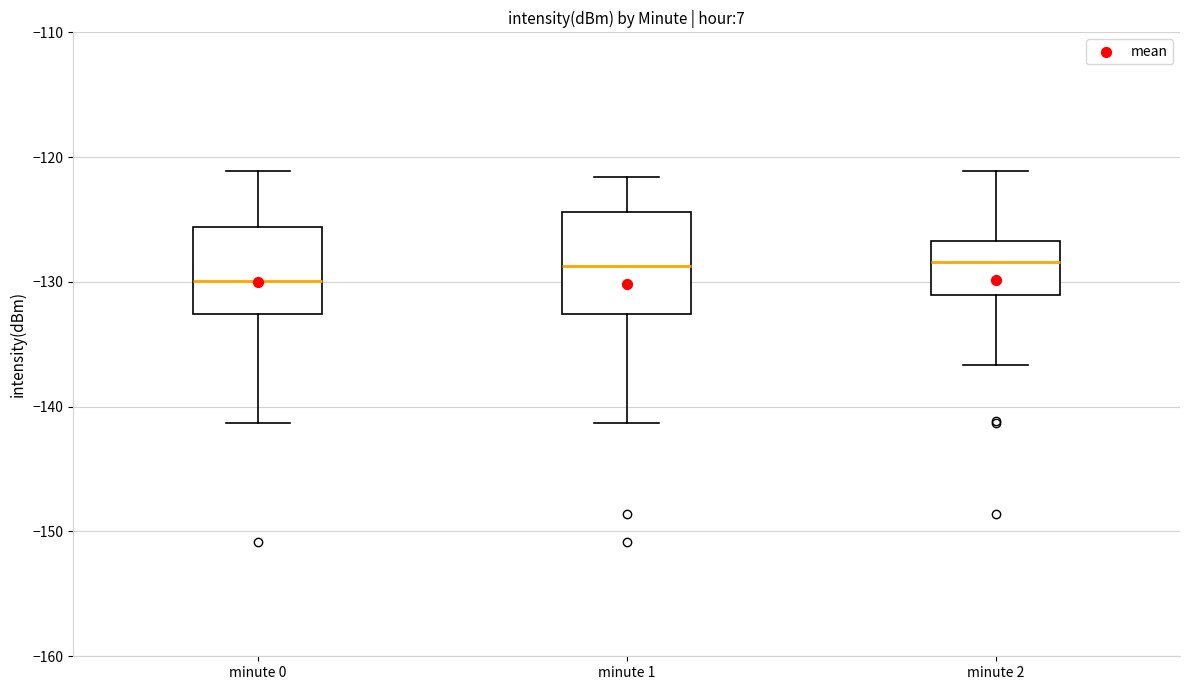

Reading left to right, transcribe this box plot: for each box, give where its median line is, the range the box spans, and where its two whiskers end, as read against the y-axis. The values are not printed on the chart, so give them approximately, as read against the axis.

minute 0: median -130, box -133 to -126, whiskers -141 to -121
minute 1: median -129, box -133 to -124, whiskers -141 to -122
minute 2: median -128, box -131 to -127, whiskers -137 to -121